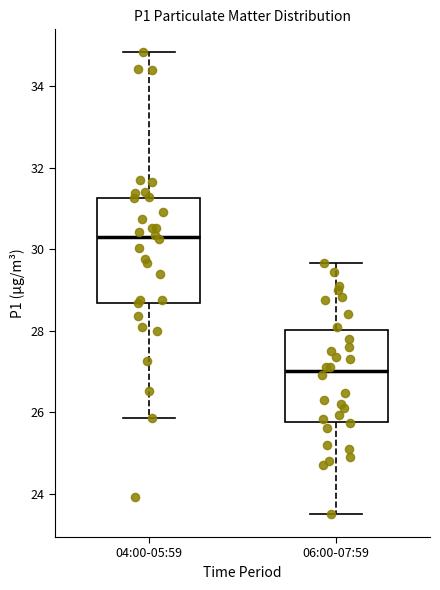

Which box has the lowest median line?

06:00-07:59